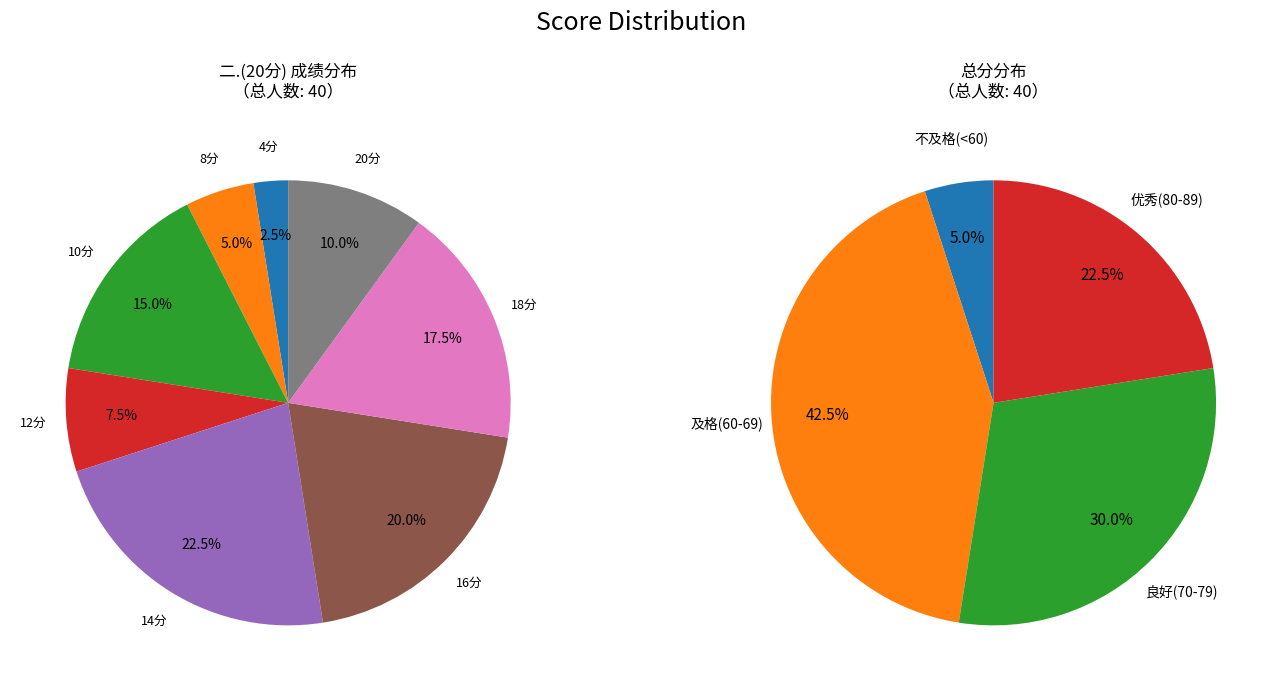

Is 2 the majority of the pie?

No